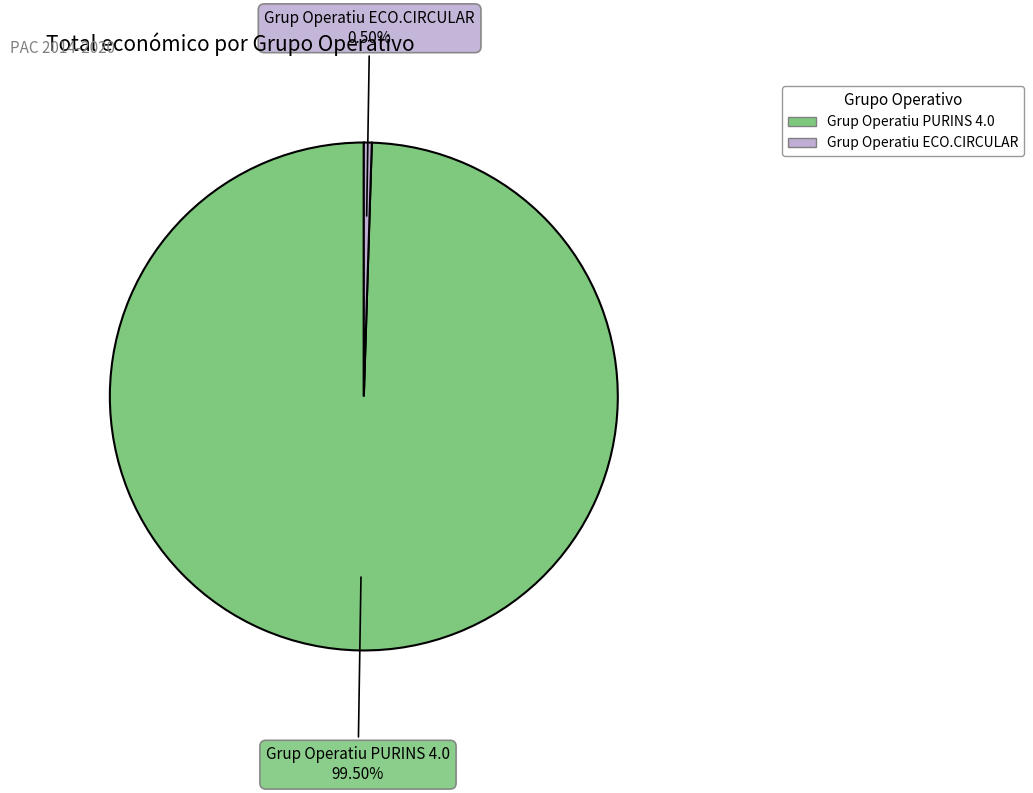

Which slice represents more than half of the pie?

Grup Operatiu PURINS 4.0